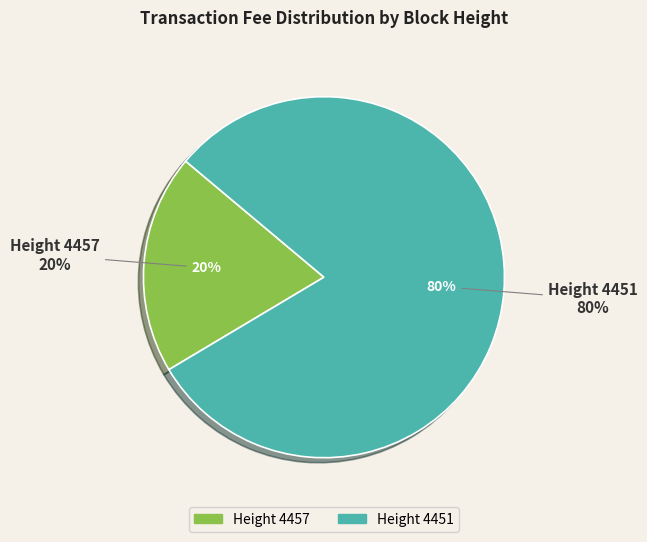

Does any single category account for the majority?

Yes